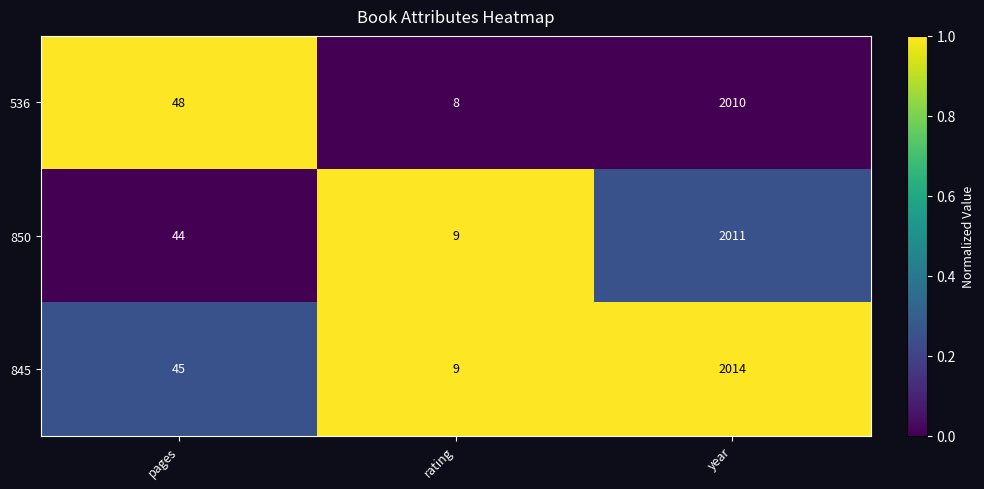

What is the difference between the 850 values at rating and pages?

35